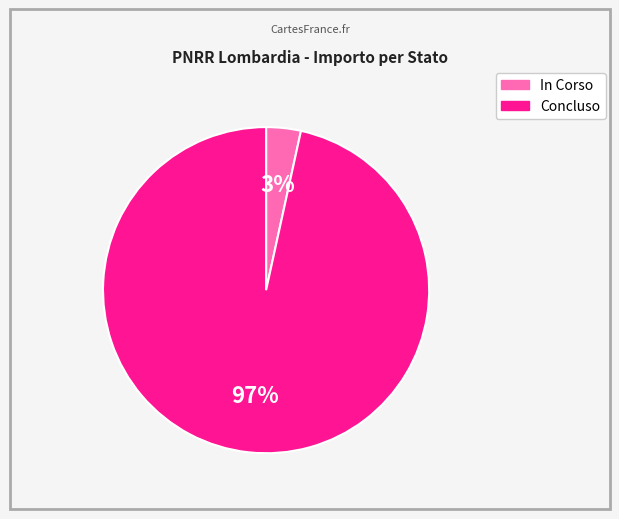

Which slice is the smallest?

In Corso